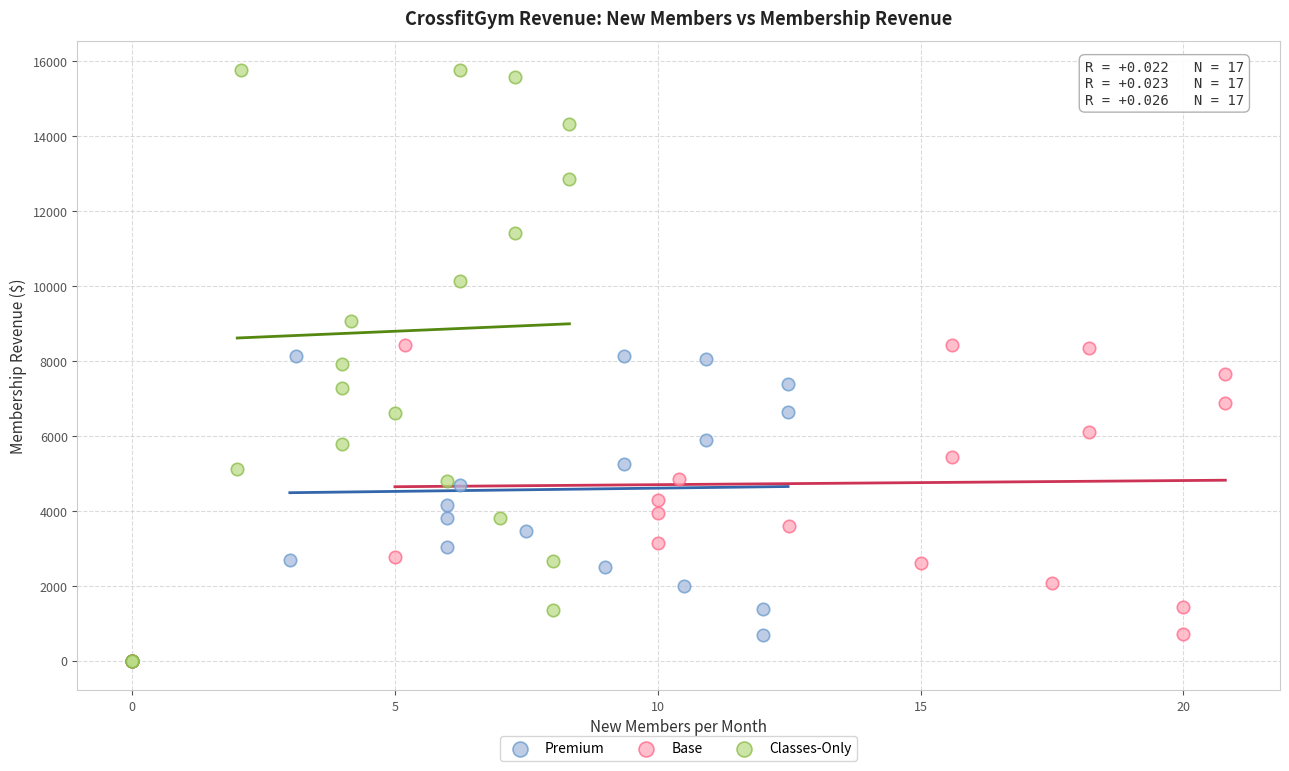

Which series reaches the maximum Y coordinate?

Classes-Only